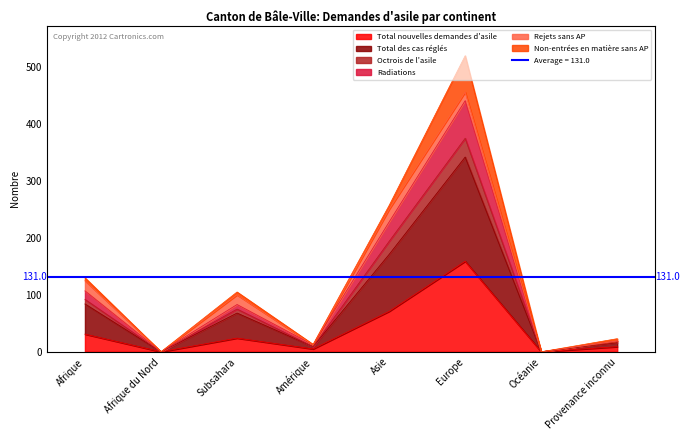

Is it true that Octrois de l'asile equals 7 at Provenance inconnu?

False